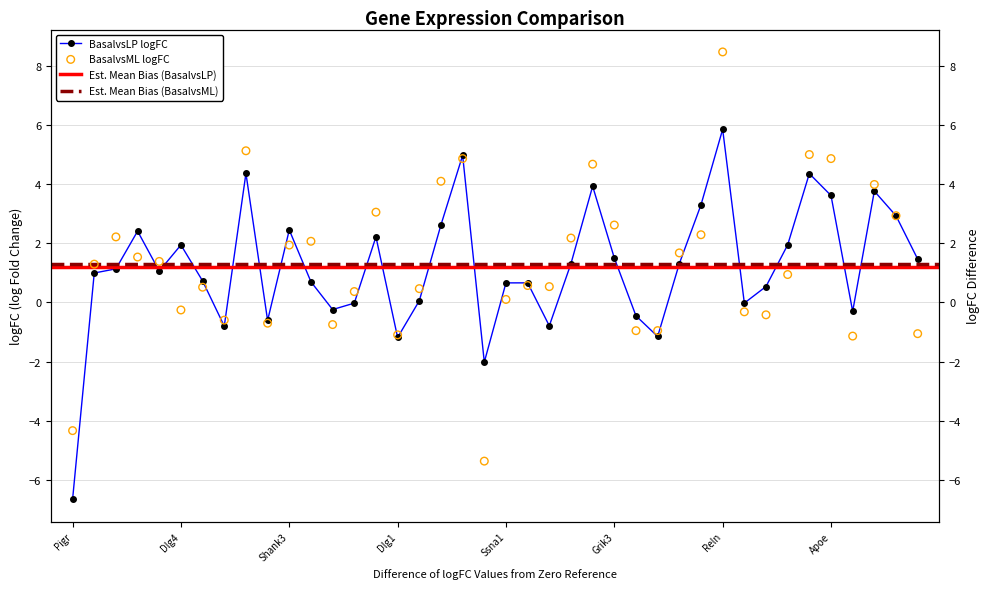

Which series has the largest Y range (max minus min)?

BasalvsML logFC